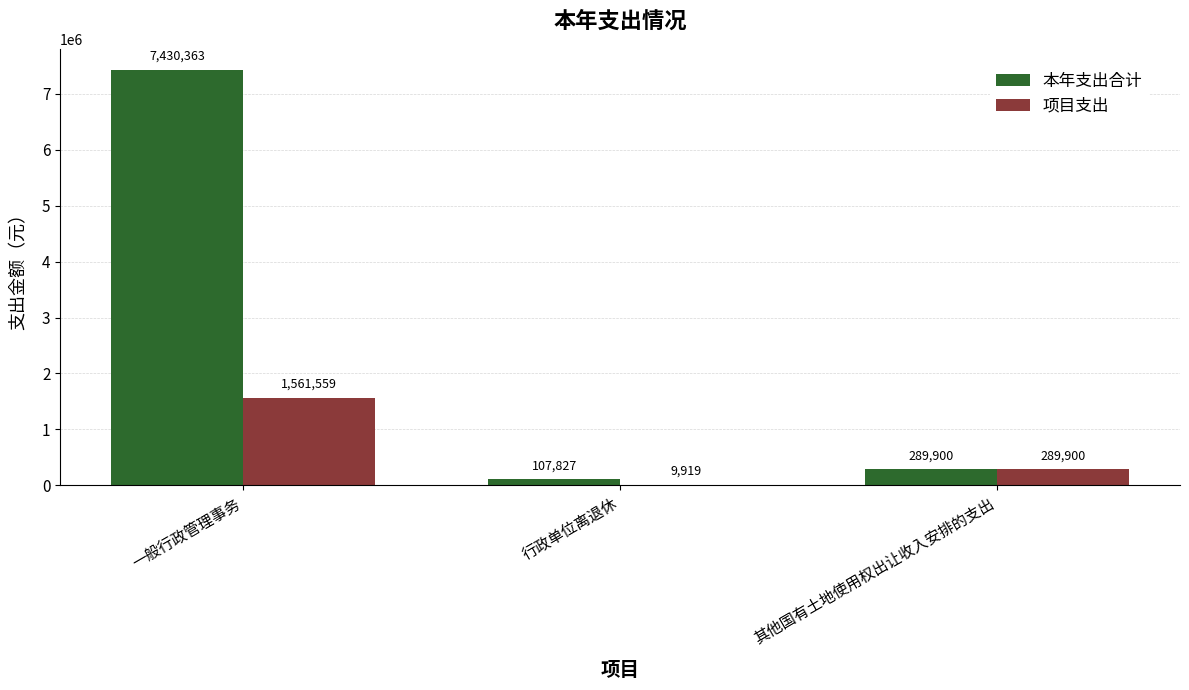

What is the maximum value for 项目支出?

1561558.6